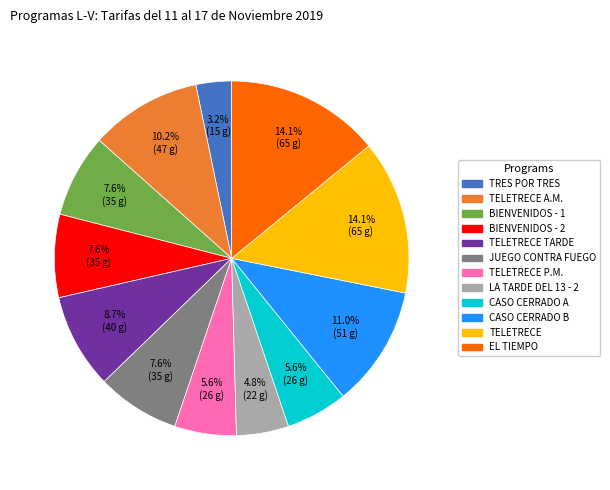

How many segments does this pie chart have?

12